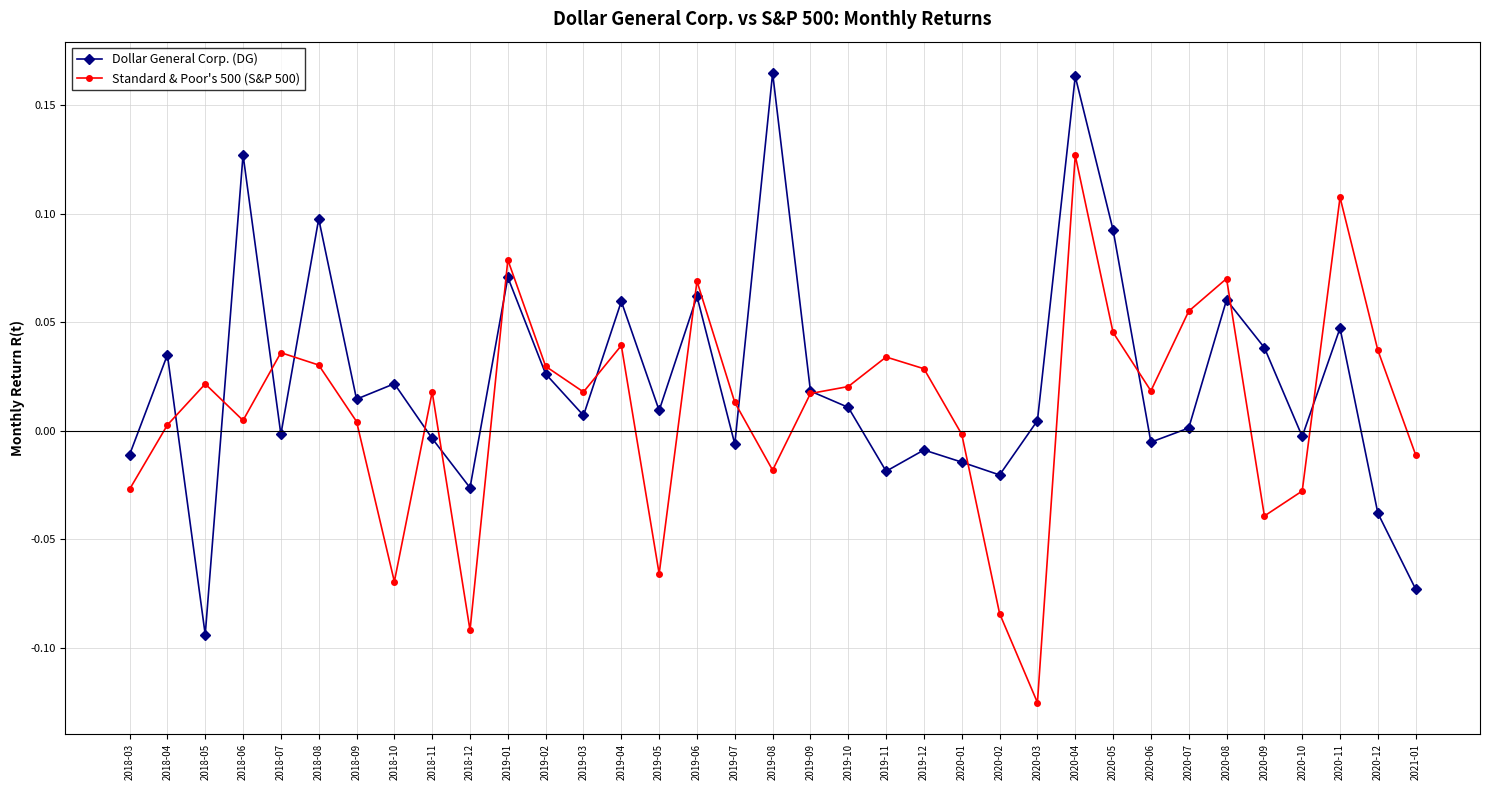

At 2018-03, list the series in order from largest to smallest.

Dollar General Corp. (DG), Standard & Poor's 500 (S&P 500)